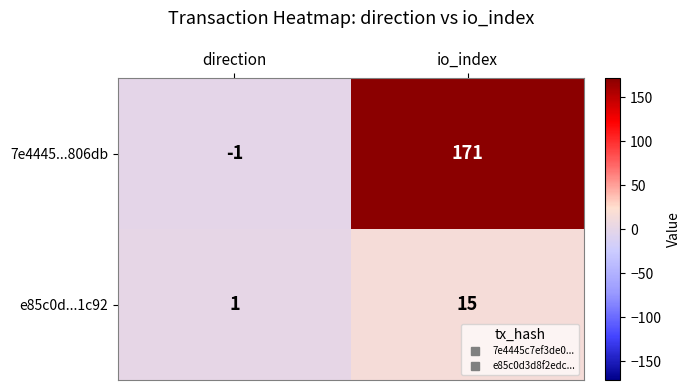

Which series has the largest total across all categories?

7e4445...806db